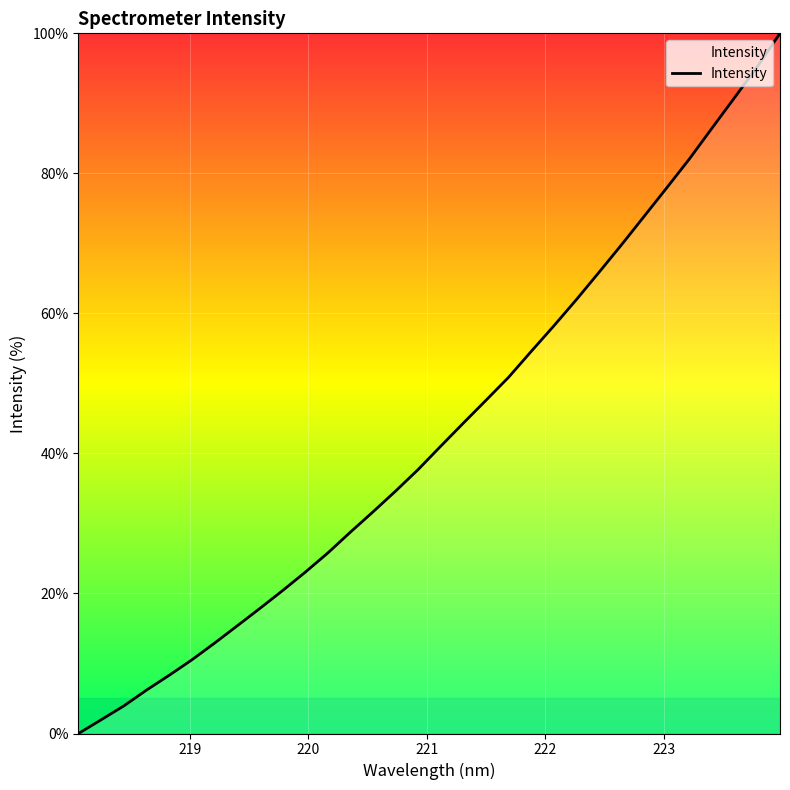

Reading left to right, list all the values displayed in this chart.

0.0	2.0	3.9	6.2	8.3	10.5	12.9	15.4	17.8	20.4	23.0	25.8	28.7	31.6	34.6	37.7	41.0	44.3	47.6	50.9	54.6	58.2	62.0	65.9	69.8	73.9	78.0	82.1	86.5	90.9	95.3	100.0